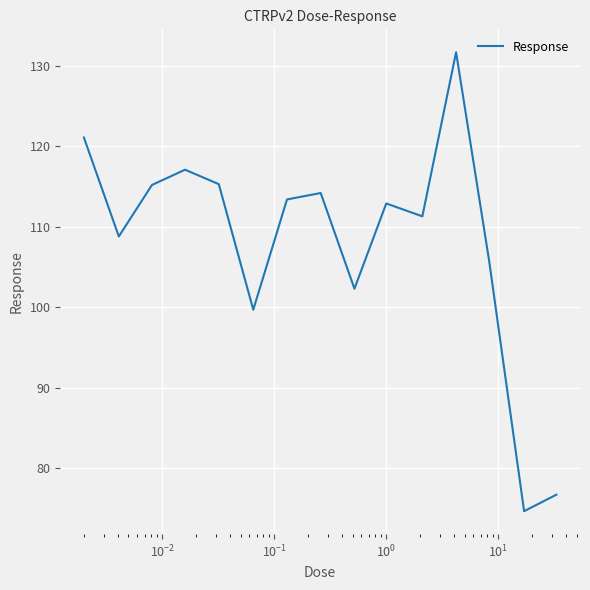

What is the difference between the maximum and minimum values?

57.1